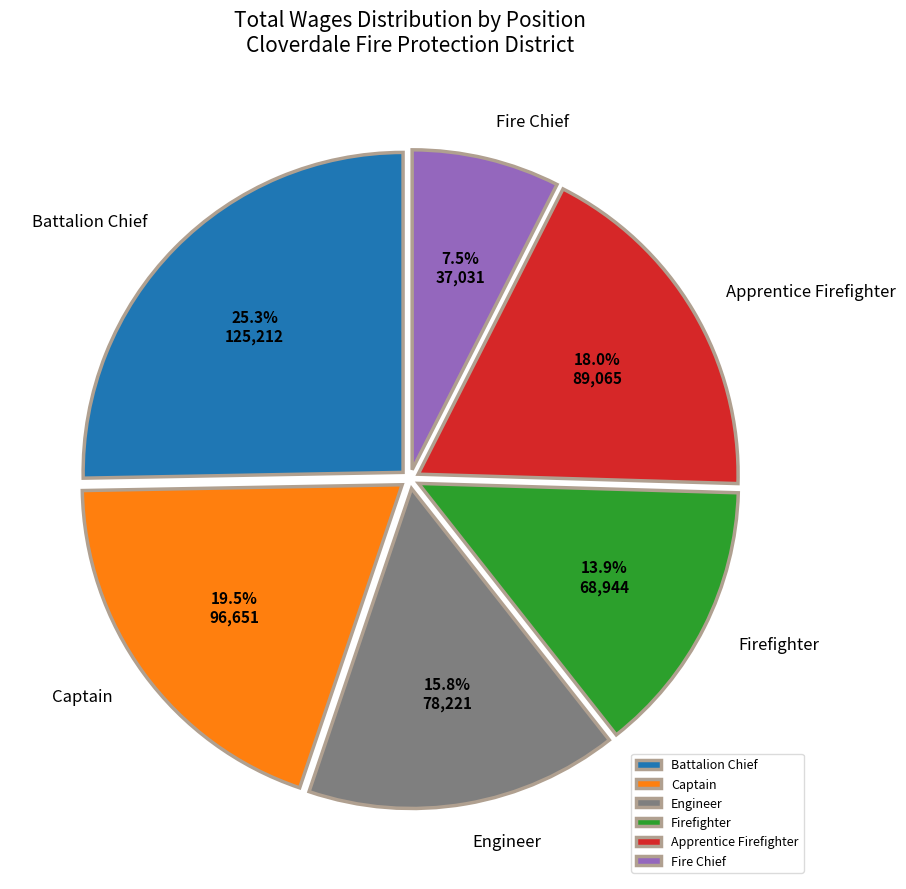

Which category has the smallest portion of the pie?

Fire Chief